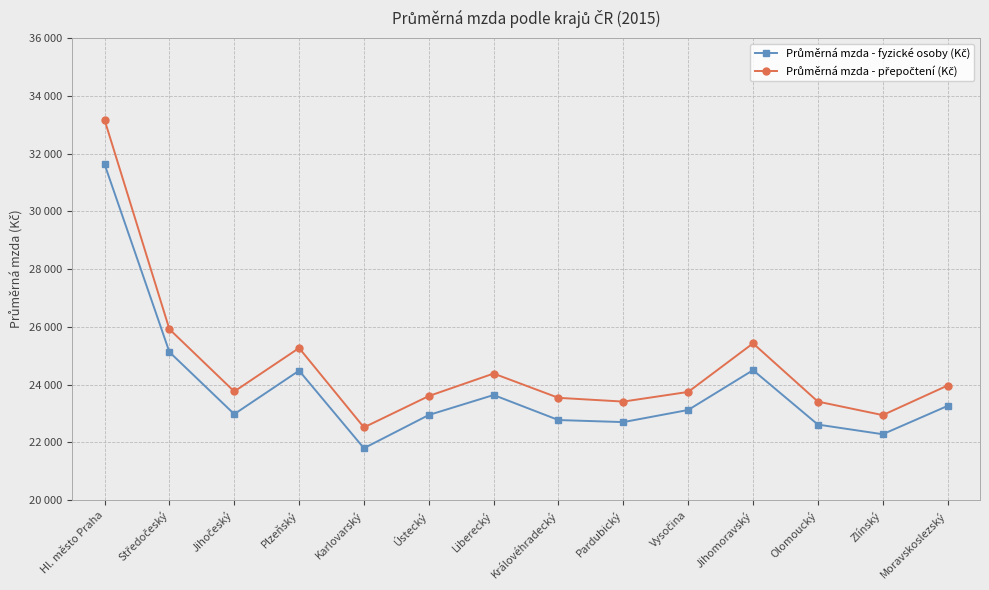

At which category does the chart reach its minimum across all series?

Karlovarský